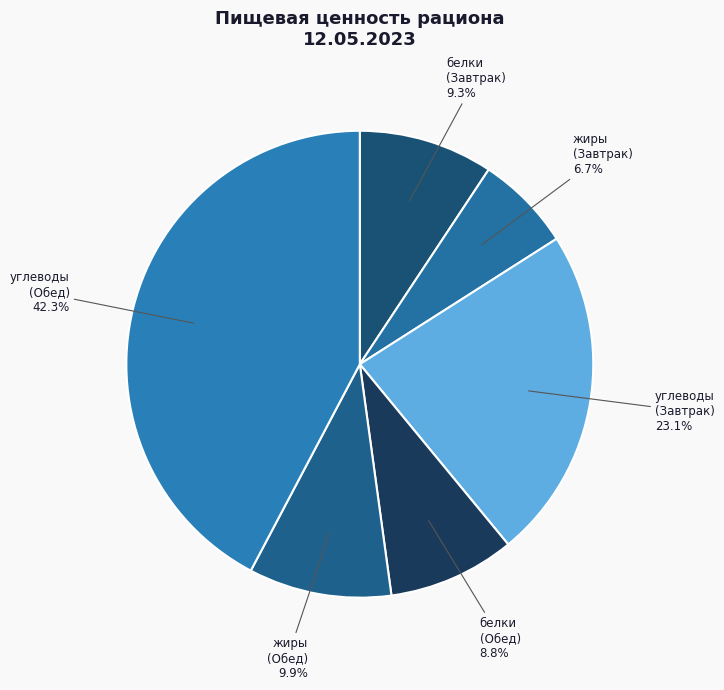

Rank the categories by value from lowest to highest.

жиры (Завтрак), белки (Обед), белки (Завтрак), жиры (Обед), углеводы (Завтрак), углеводы (Обед)